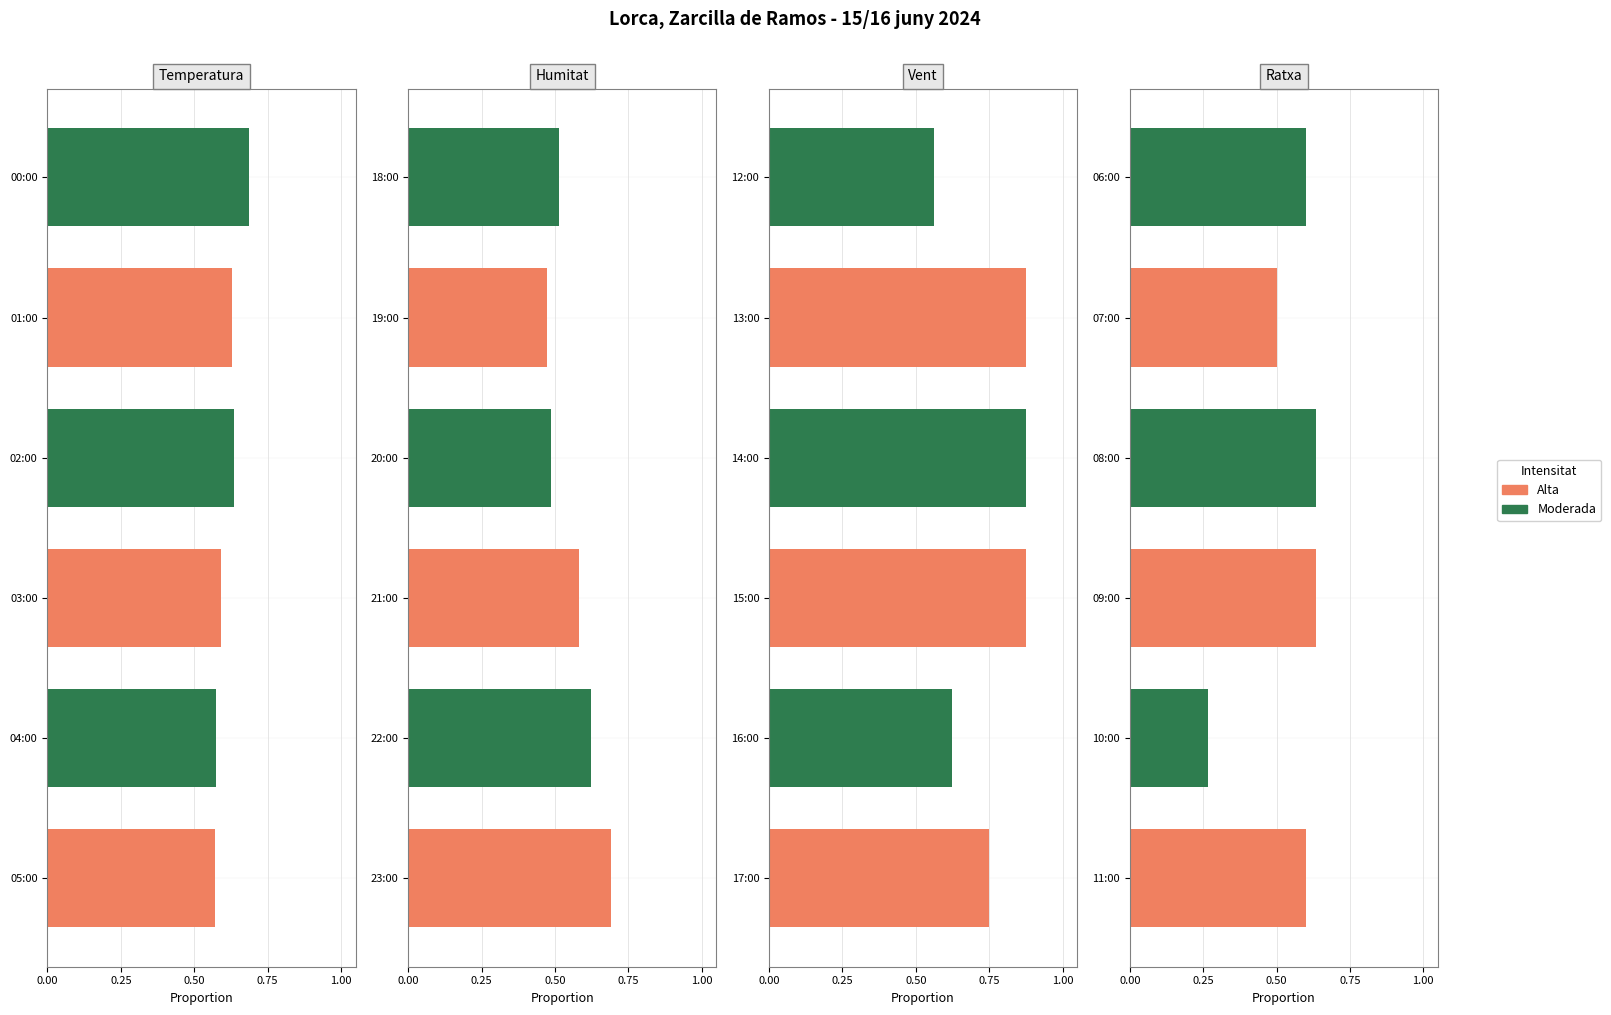

Which series has the largest range (max minus min)?

Ratxa (km/h)